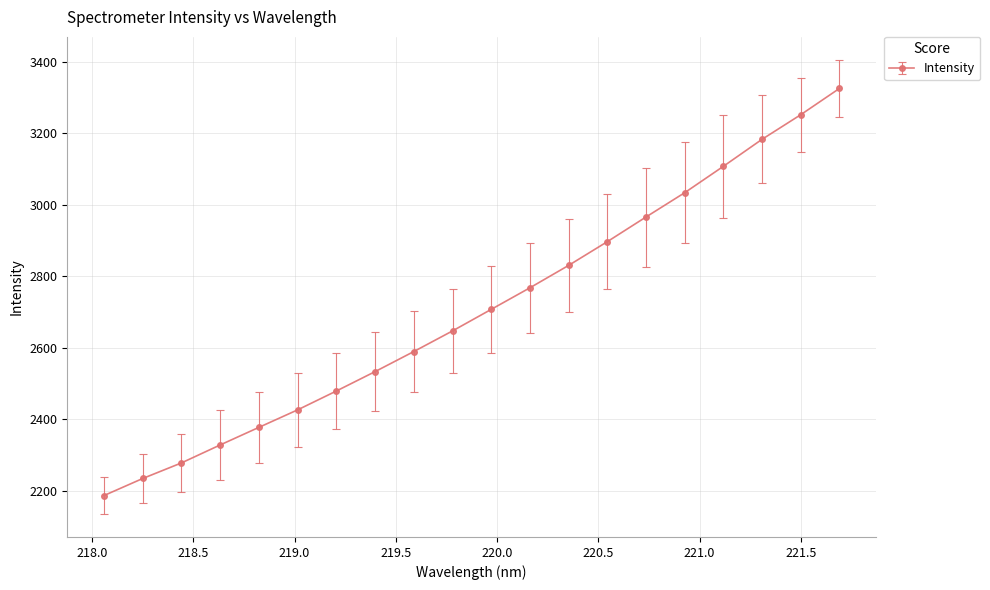

What is the maximum value shown in the chart?

3325.2